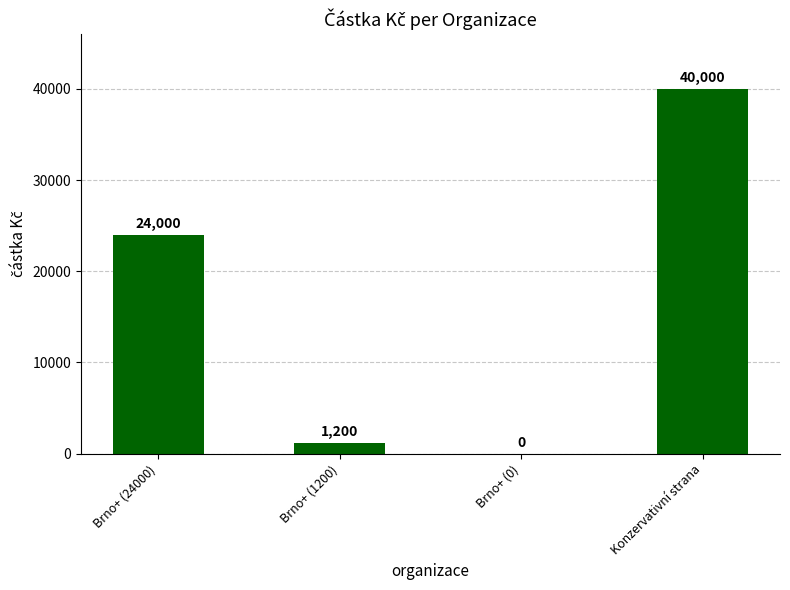

At which label is the value closest to 20000?

Brno+ (24000)